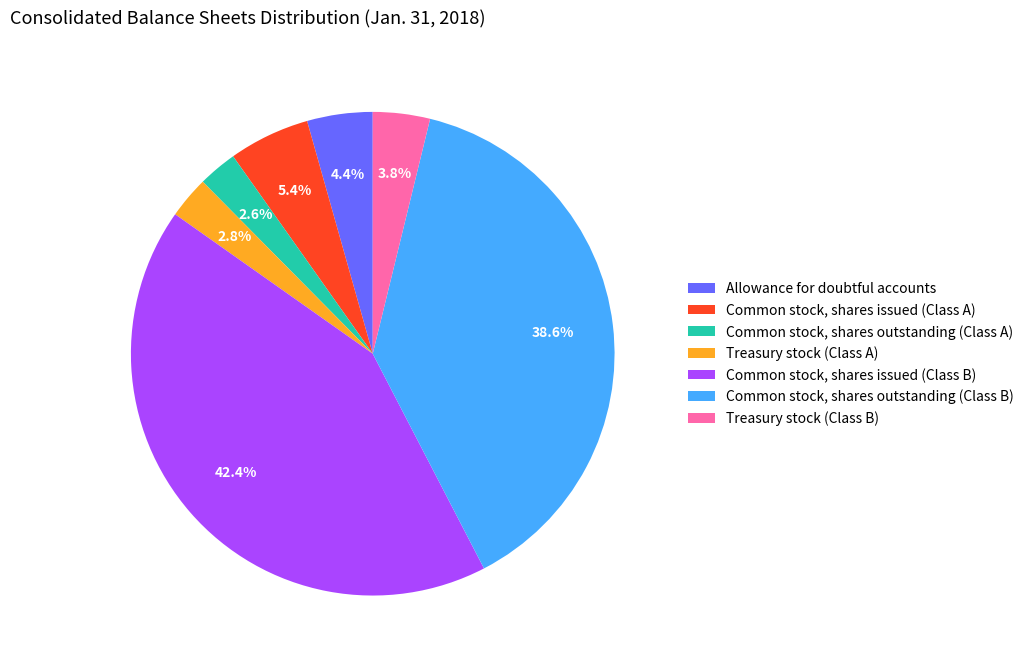

What is the largest slice in the pie chart?

Common stock, shares issued (Class B)